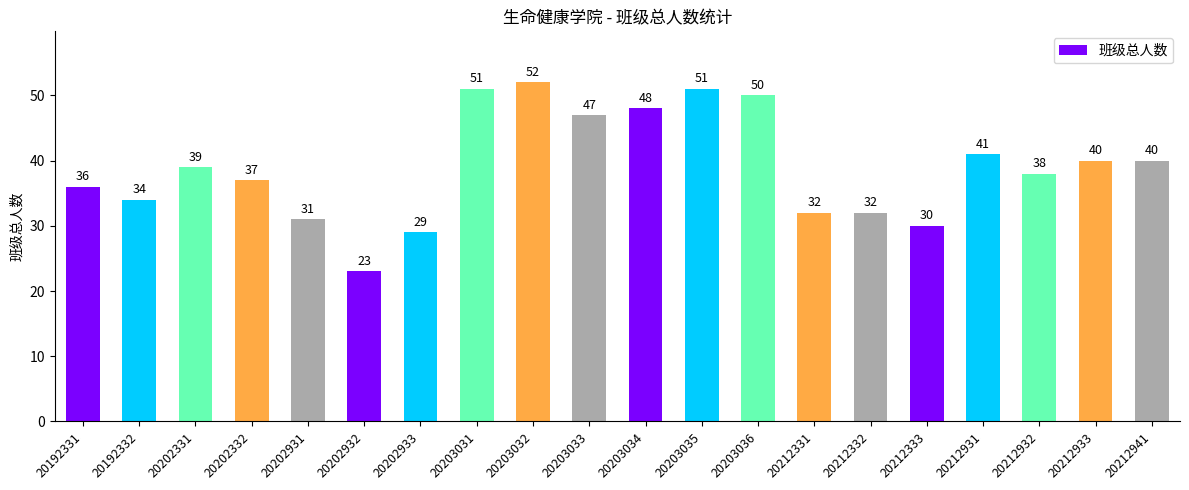

Reading left to right, list all the values displayed in this chart.

36	34	39	37	31	23	29	51	52	47	48	51	50	32	32	30	41	38	40	40